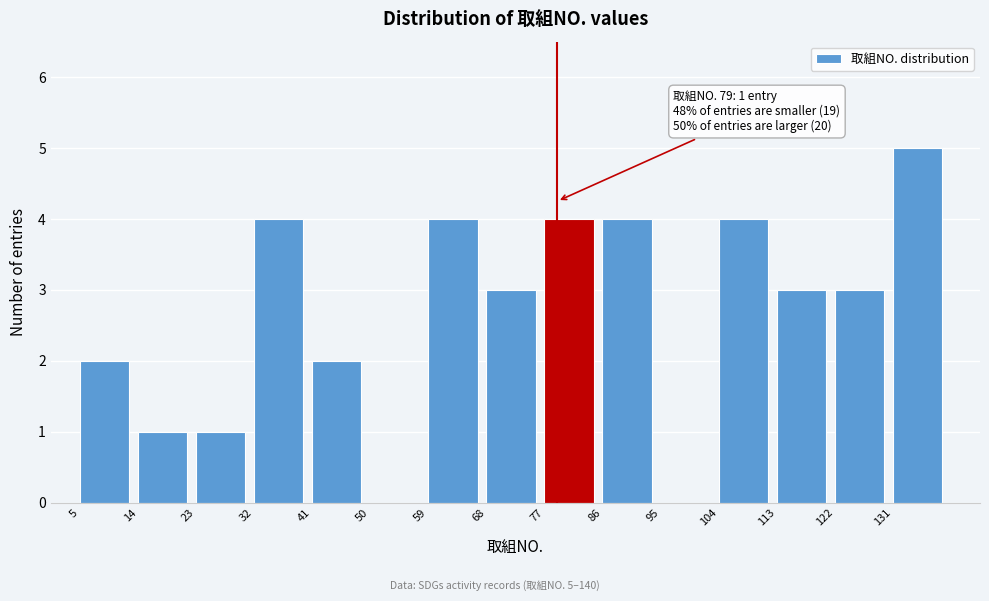

Which range on the x-axis has the tallest bar?

131 to 140